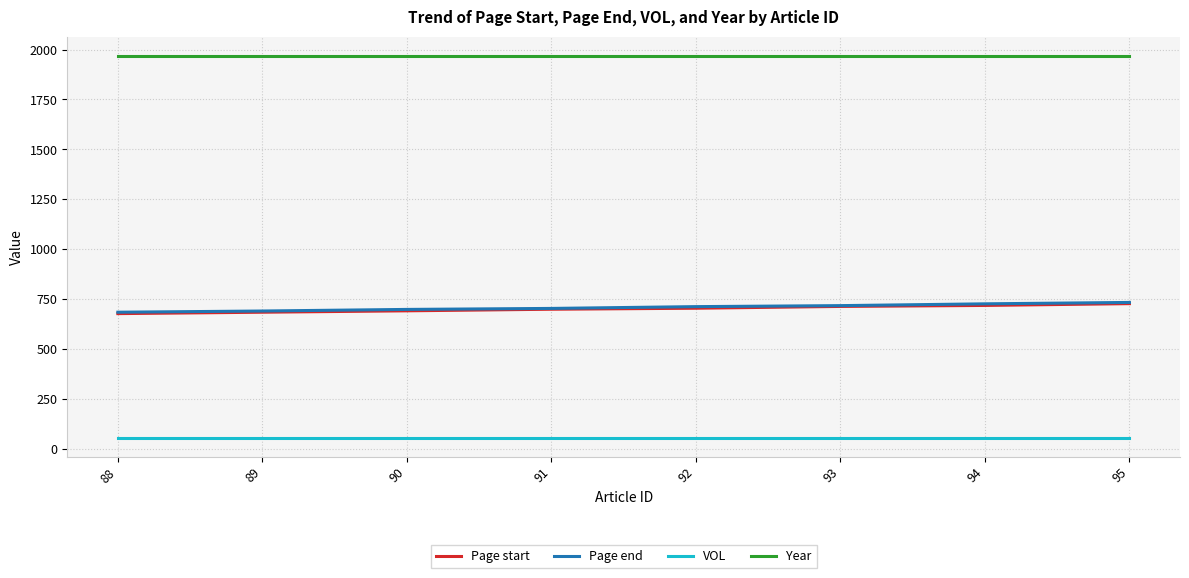

True or false: Page start and Page end cross at least once.

False